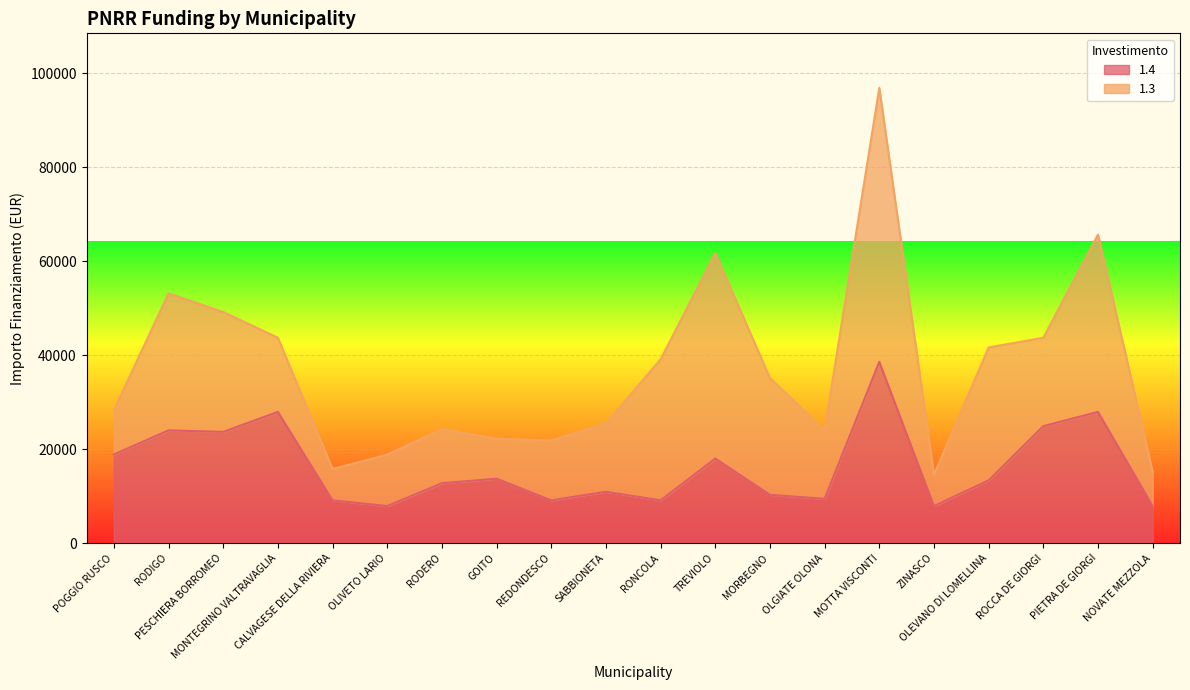

Does the chart display data point markers on the line(s)?

No